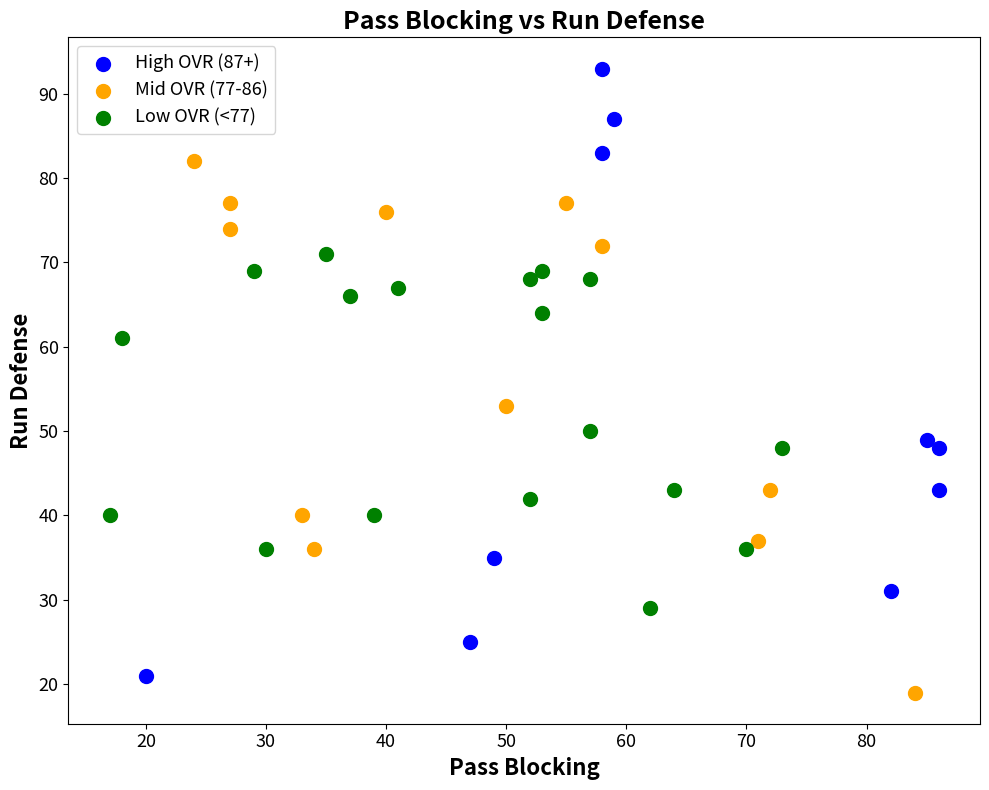

What are all the series names shown in the legend?

High OVR (87+), Mid OVR (77-86), Low OVR (<77)